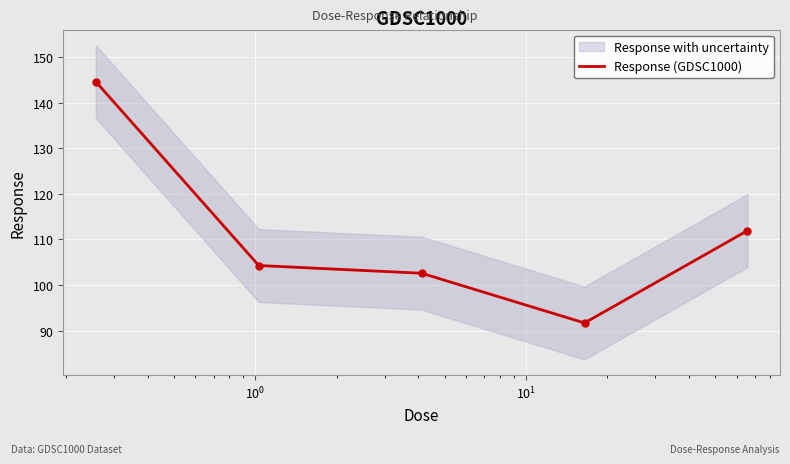

What is the maximum value for Response (GDSC1000)?

144.6